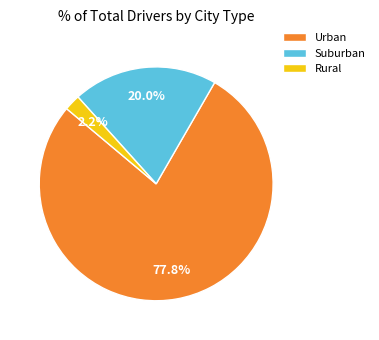

Approximately how many times larger is the value at Urban compared to Suburban?

3.9